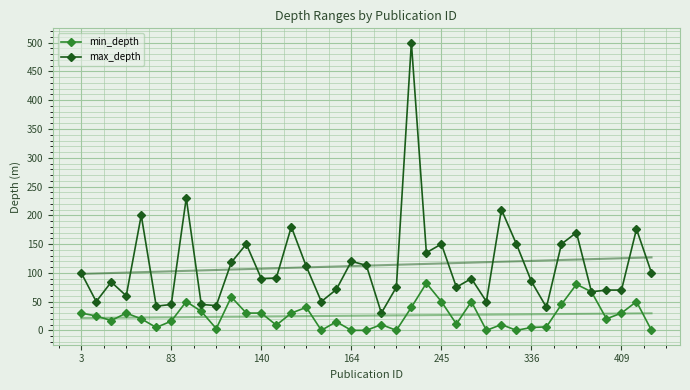

Which series has the widest spread of values?

max_depth